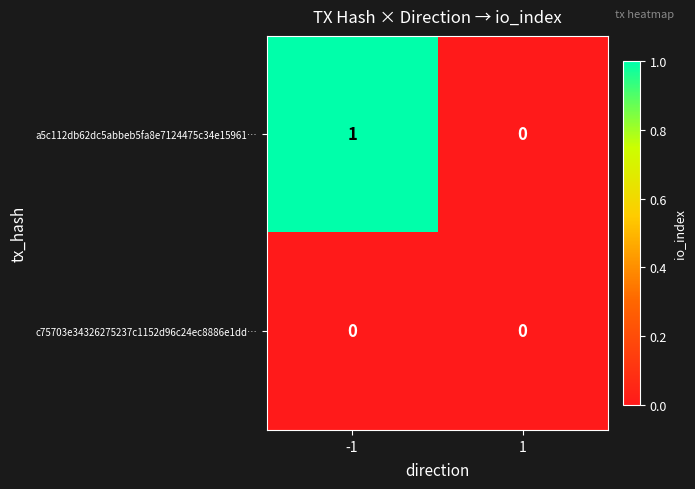

Reading left to right, extract all data points from this chart.

a5c112db62dc5abbeb5fa8e7124475c34e15961…: 1	0
c75703e34326275237c1152d96c24ec8886e1dd…: 0	0